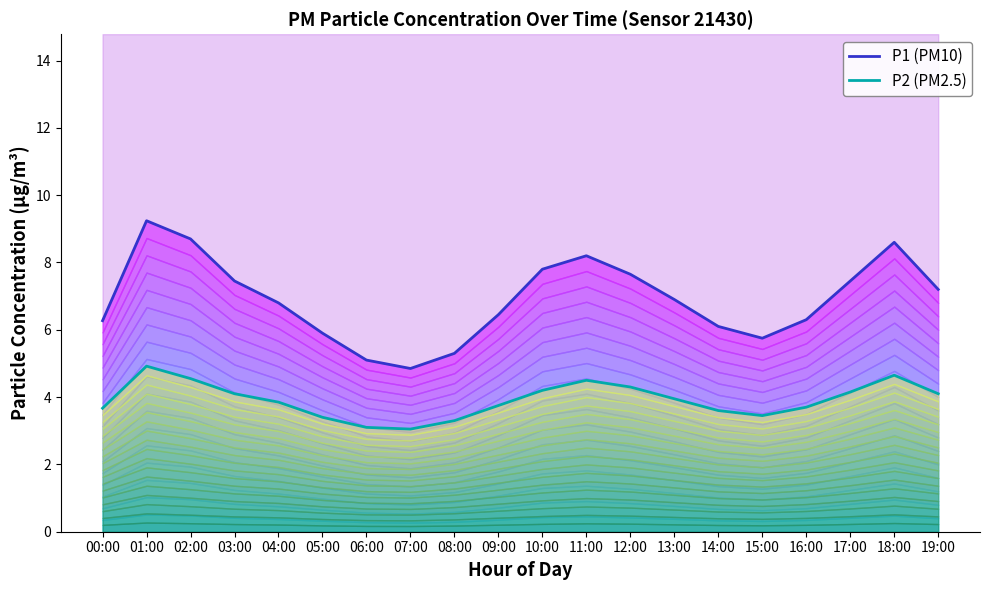

What is the difference between the highest and lowest values at 07:00?

1.8